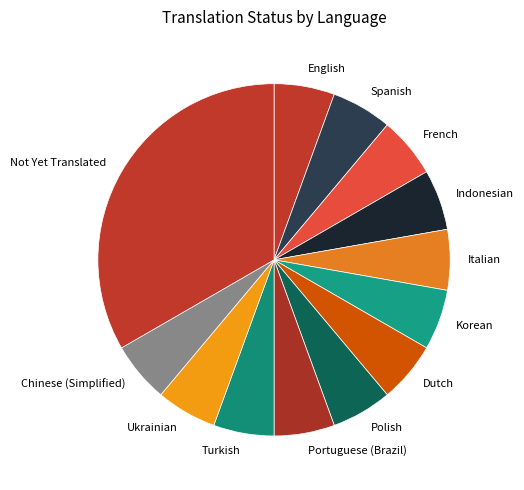

Which slice is the largest?

Not Yet Translated